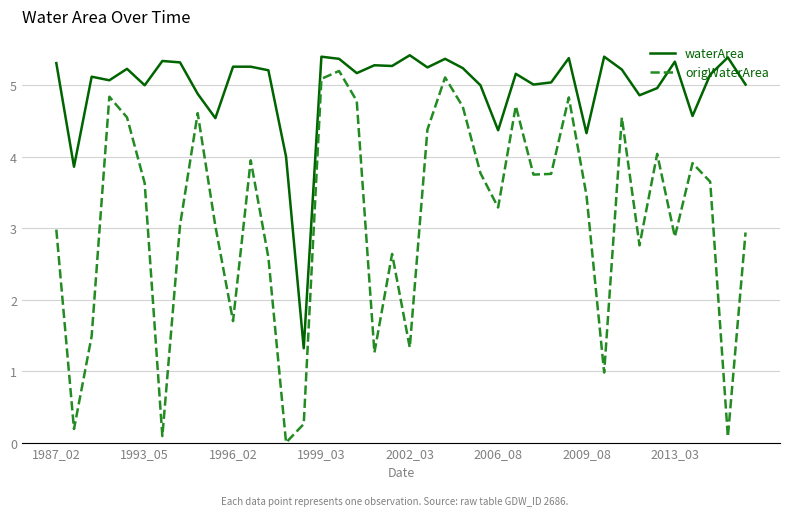

In waterArea, how many points are lower than both neighbors (excluding endpoints)?

13